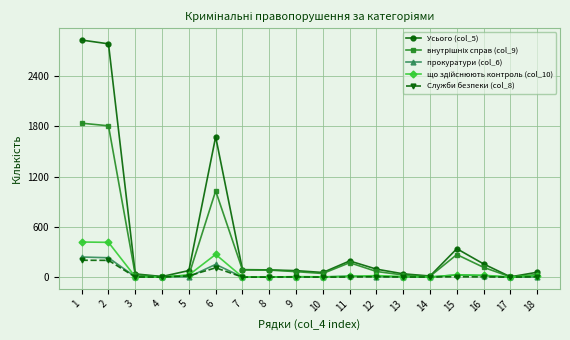

Which series has the largest total across all categories?

Усього (col_5)